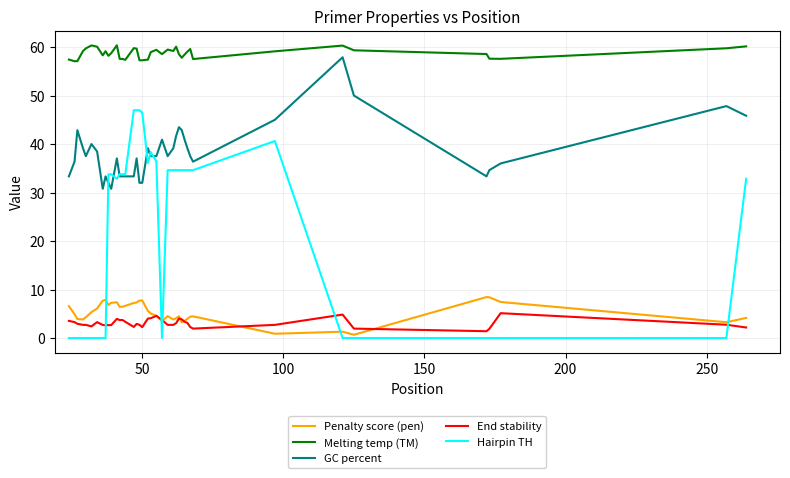

What is the maximum value shown in the chart?

60.4